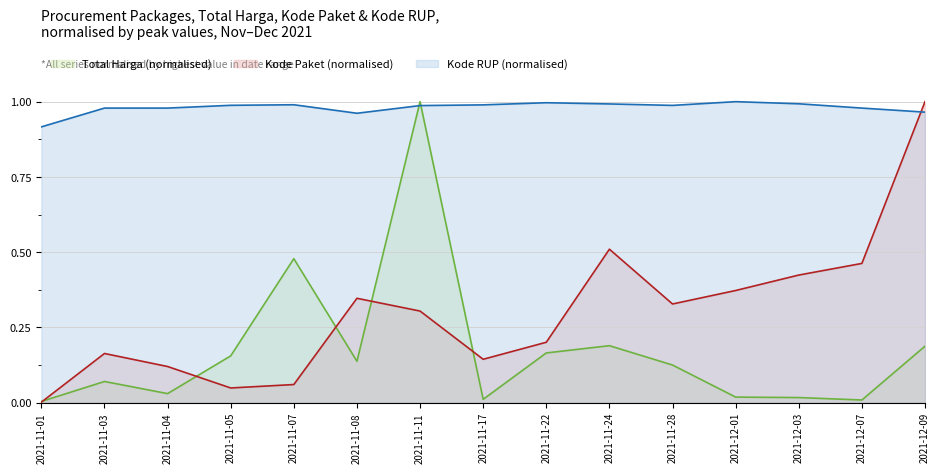

Between which two adjacent categories do Kode RUP (normalised) and Kode Paket (normalised) first intersect?

2021-12-07 and 2021-12-09